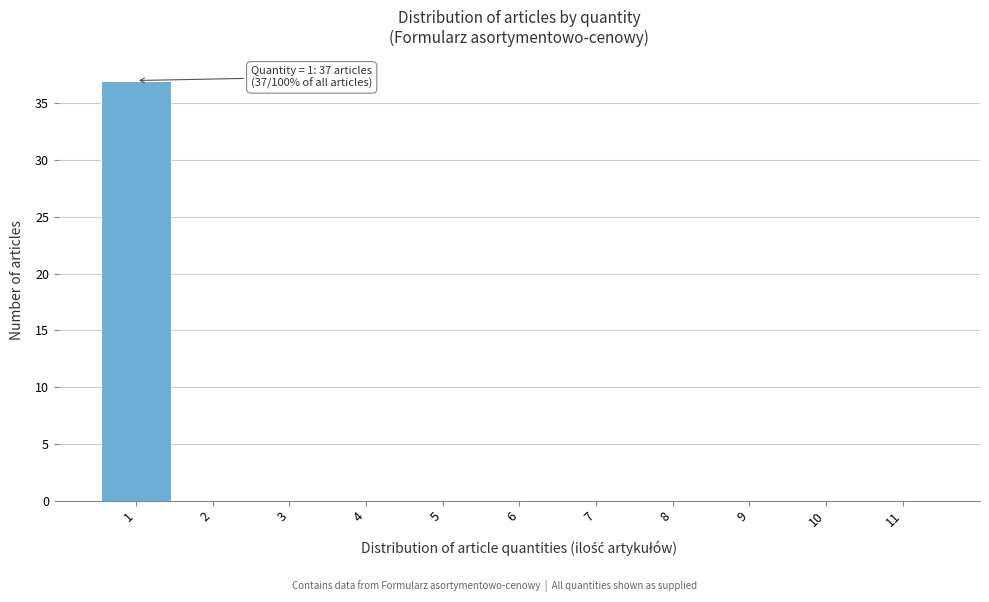

Over which range of the x-axis is the bar tallest?

0.5 to 1.5